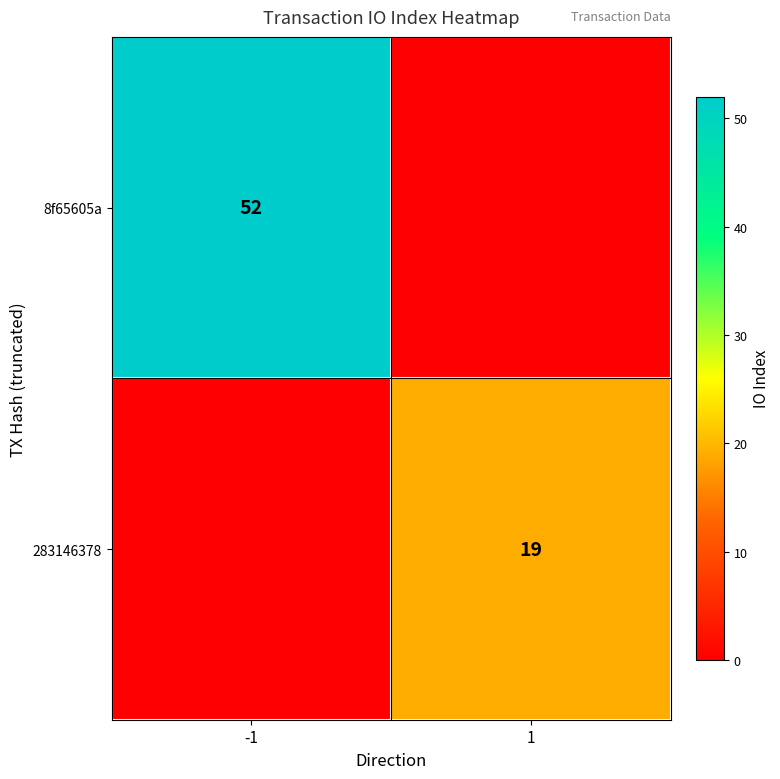

At how many categories does at least one series exceed 10?

2